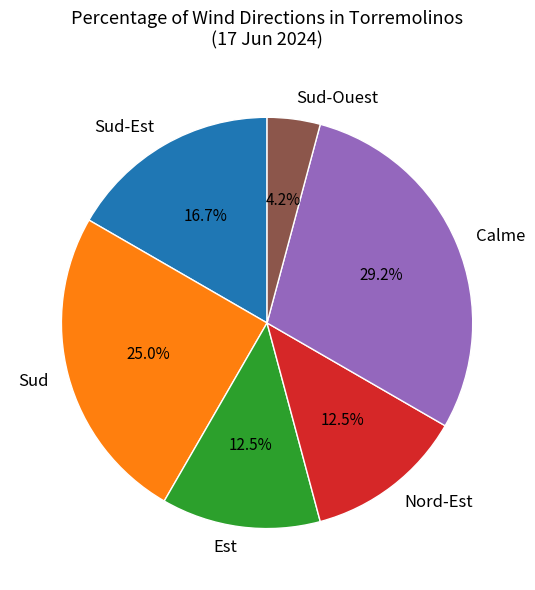

Does Est represent more than half of the total?

No